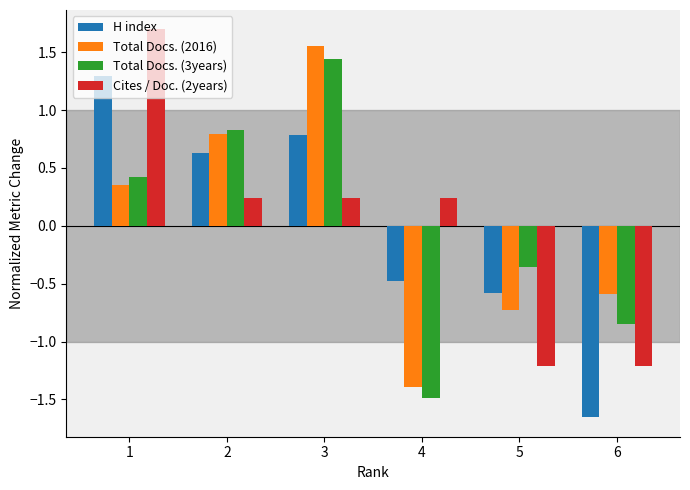

At which category is the sum across all series the highest?

3